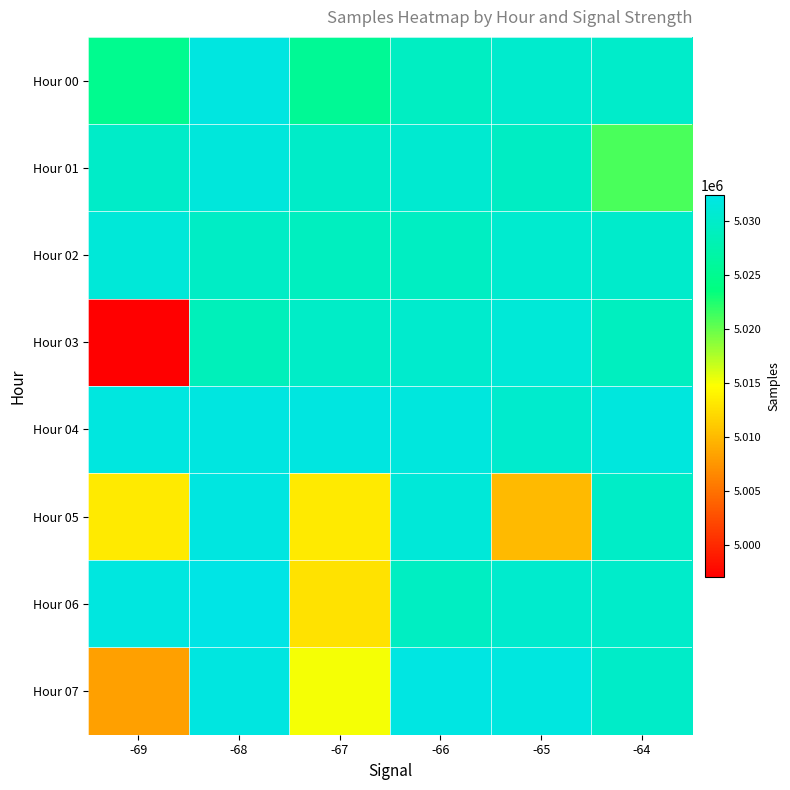

At which category does the chart reach its peak across all series?

-68